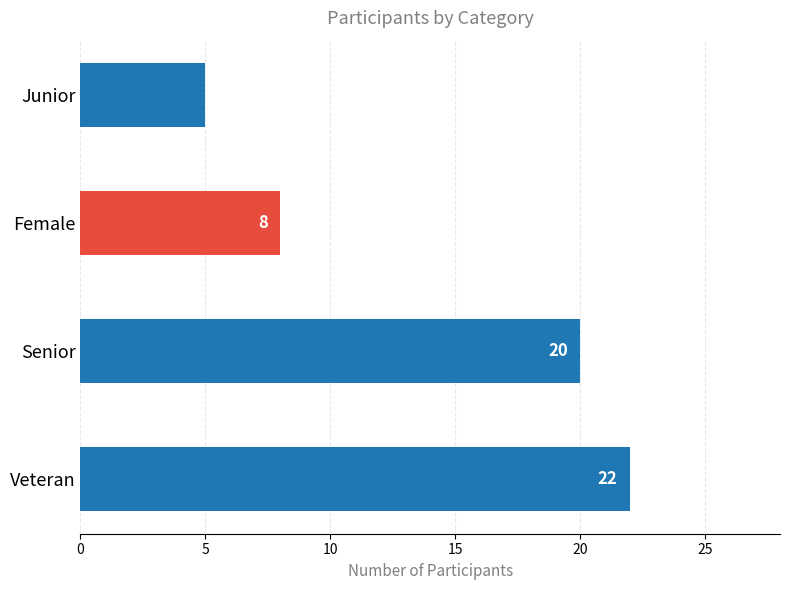

Are the bars horizontal?

Yes